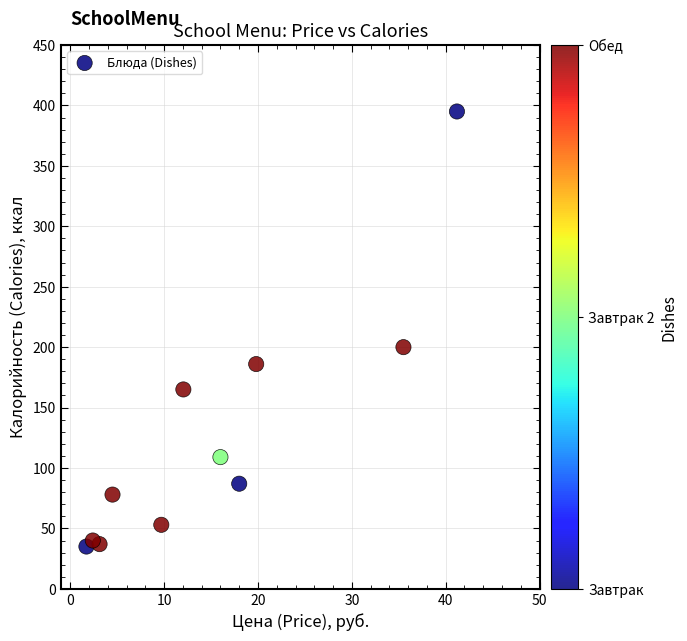

What is the range of Y values (max minus min)?

360